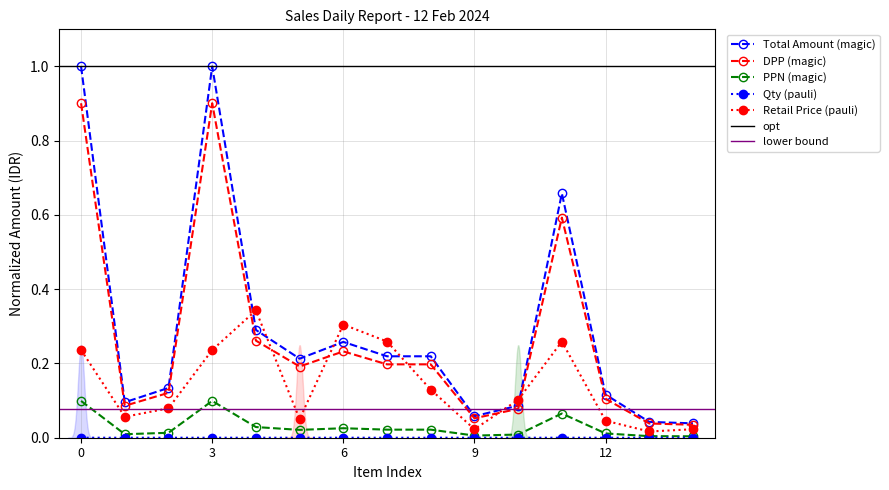

Which series has the widest spread of values?

Total Amount